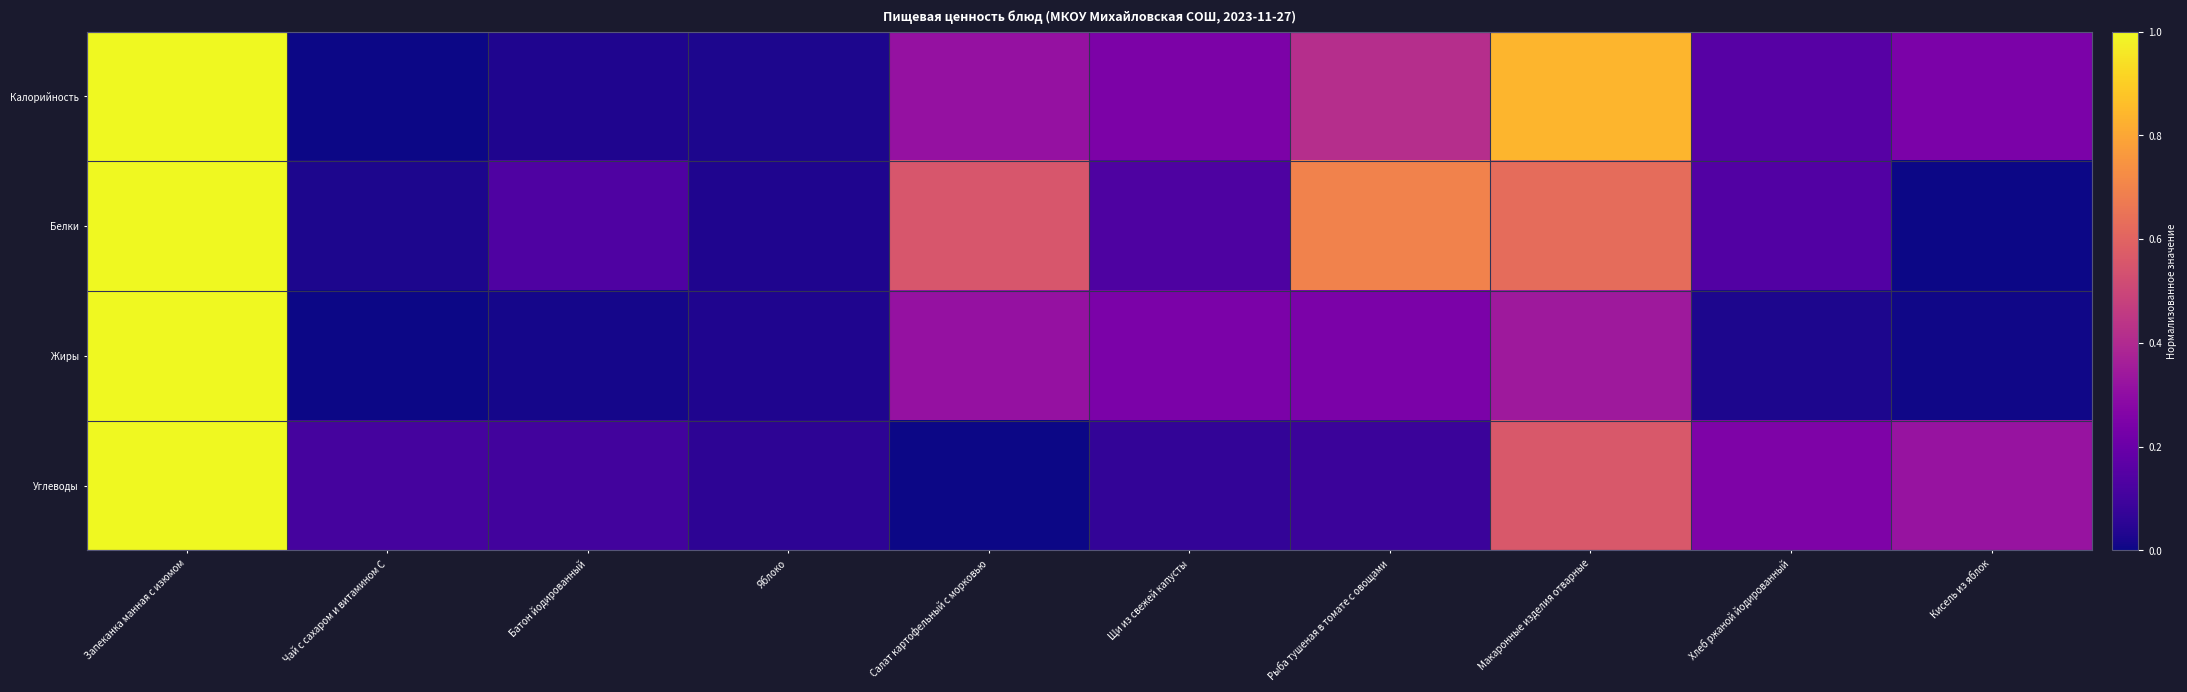

What is the total value across all series at Запеканка манная с изюмом?

4.0